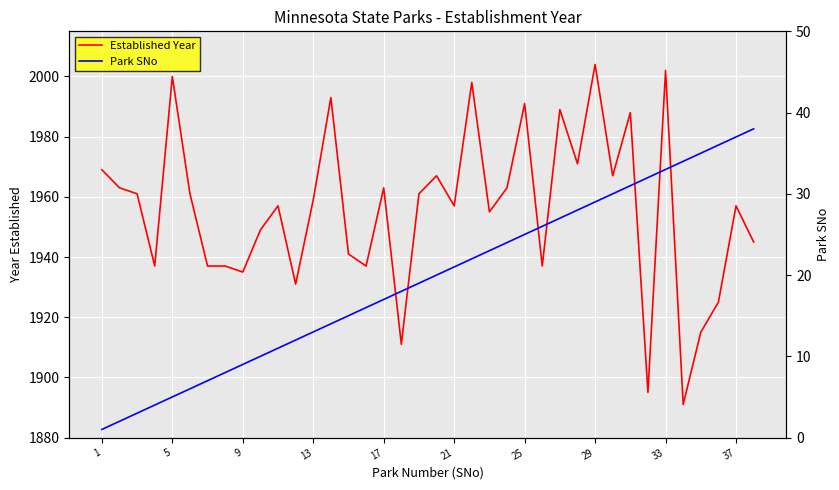

What is the highest value of the Park SNo series?

38